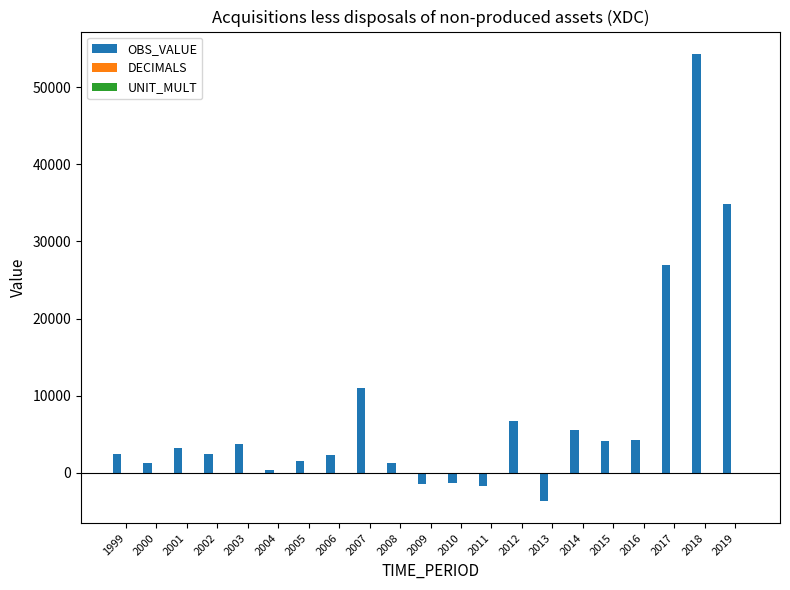

True or false: OBS_VALUE has a value of 1260 at 2008.

True